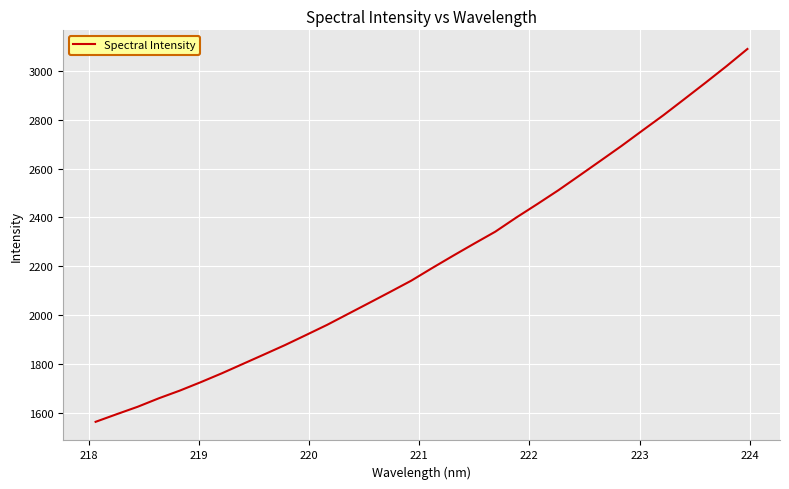

What is the greatest value displayed?

3089.1